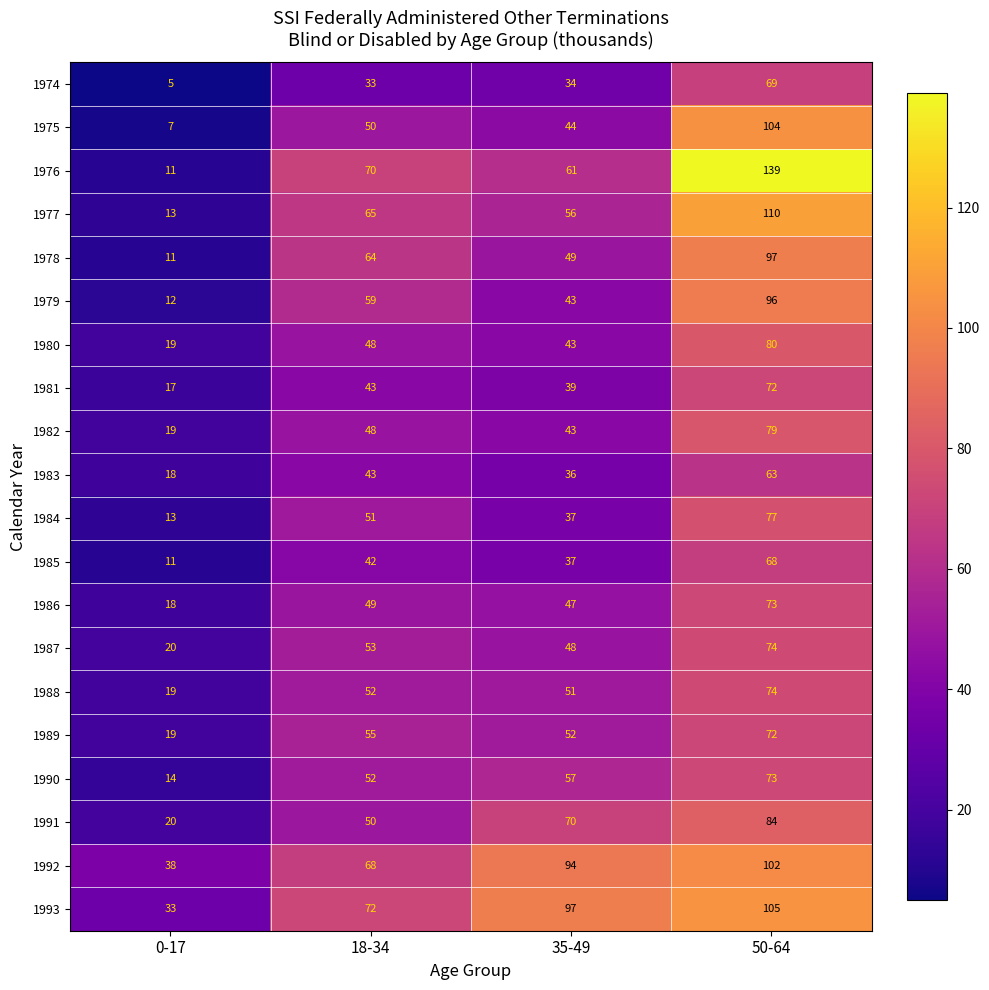

What is the greatest value displayed?

139